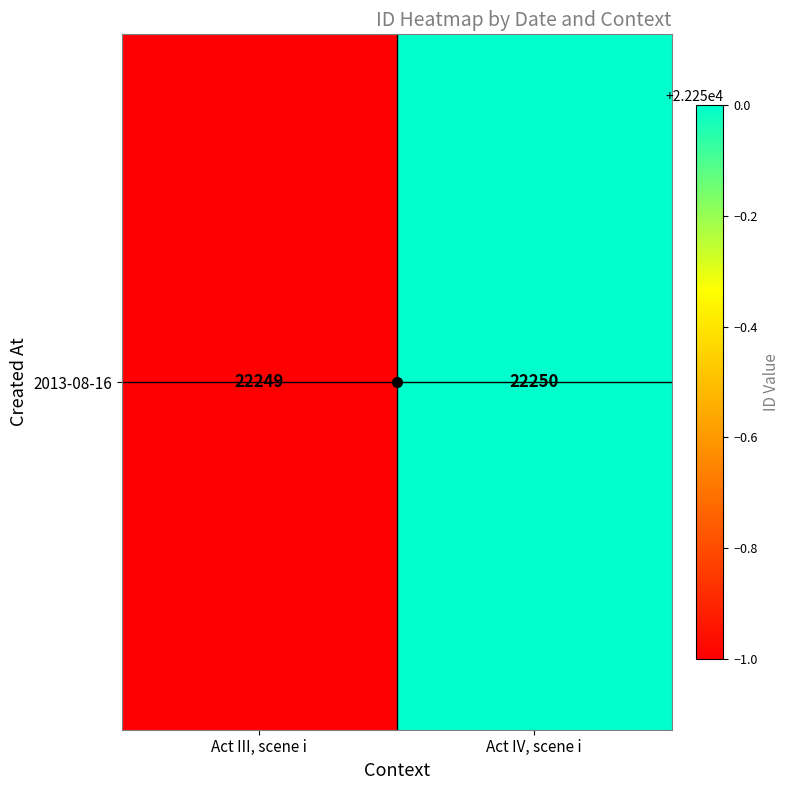

How many data points does each series have?

2